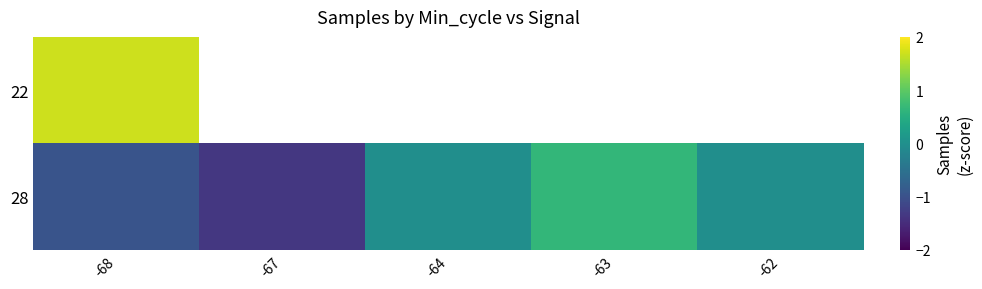

Which series changed the most between -68 and -67?

28